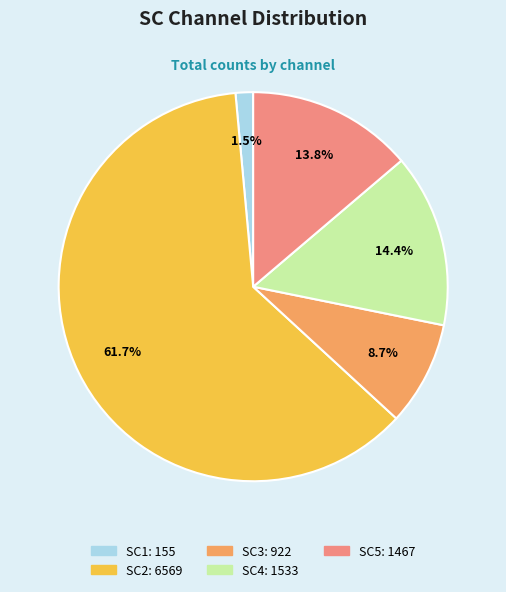

Count the number of slices in the pie.

5